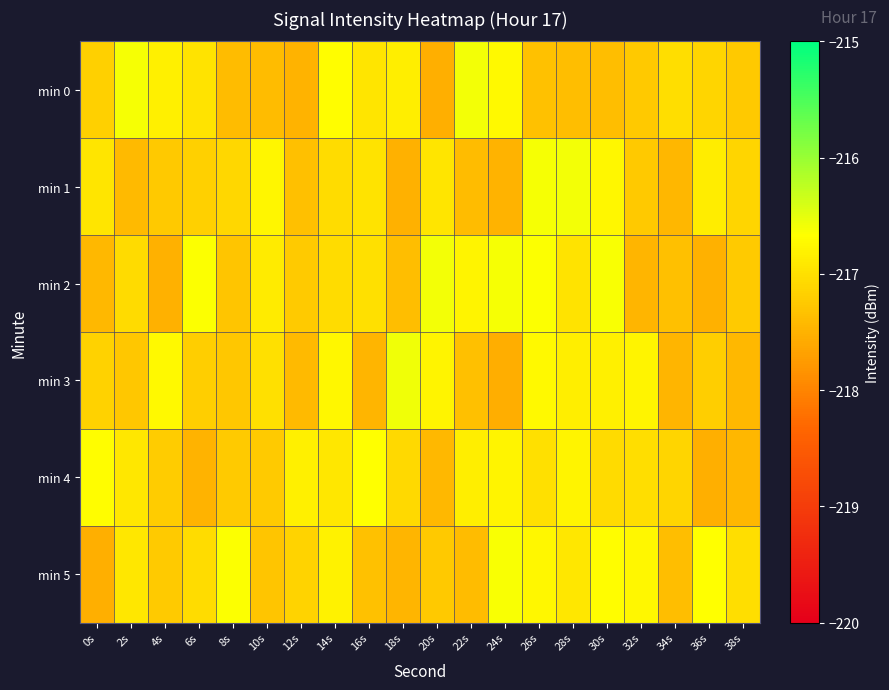

What is the difference between the highest and lowest values at 36s?

0.9